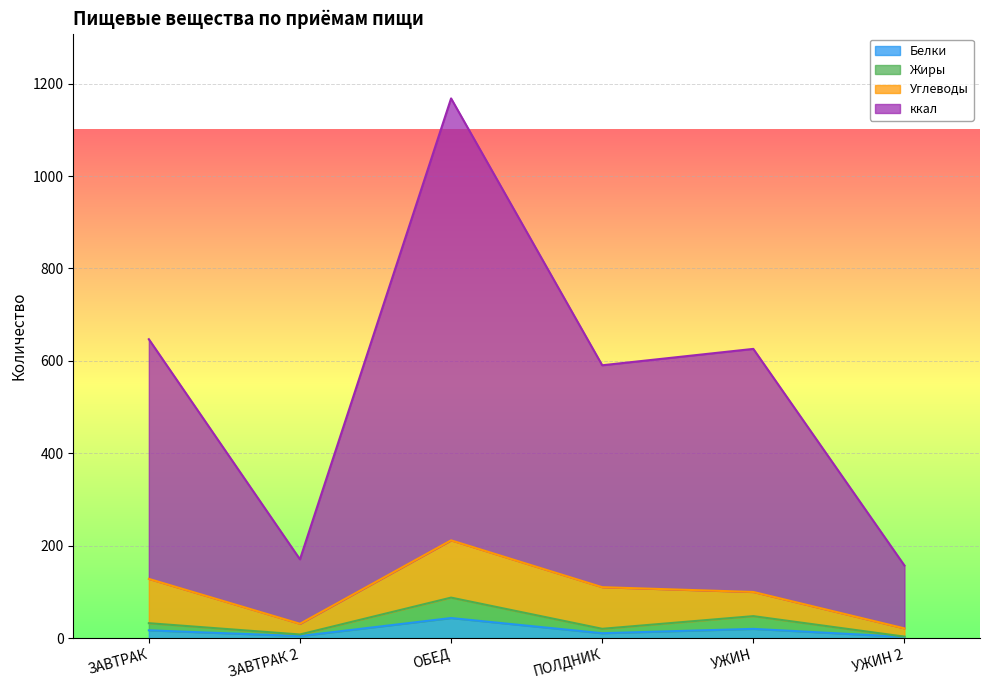

Which has a higher value, ПОЛДНИК or ЗАВТРАК 2?

ПОЛДНИК